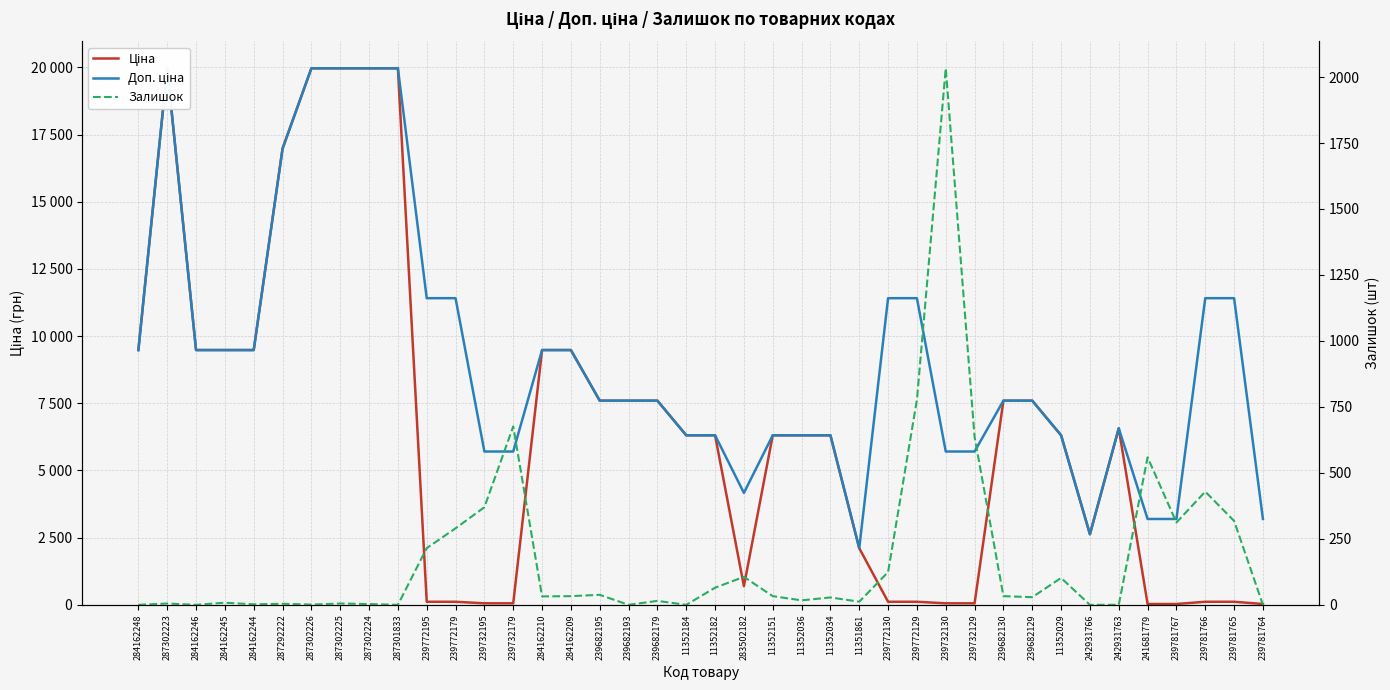

Between which two adjacent categories do Ціна and Доп. ціна first intersect?

11351861 and 239772130